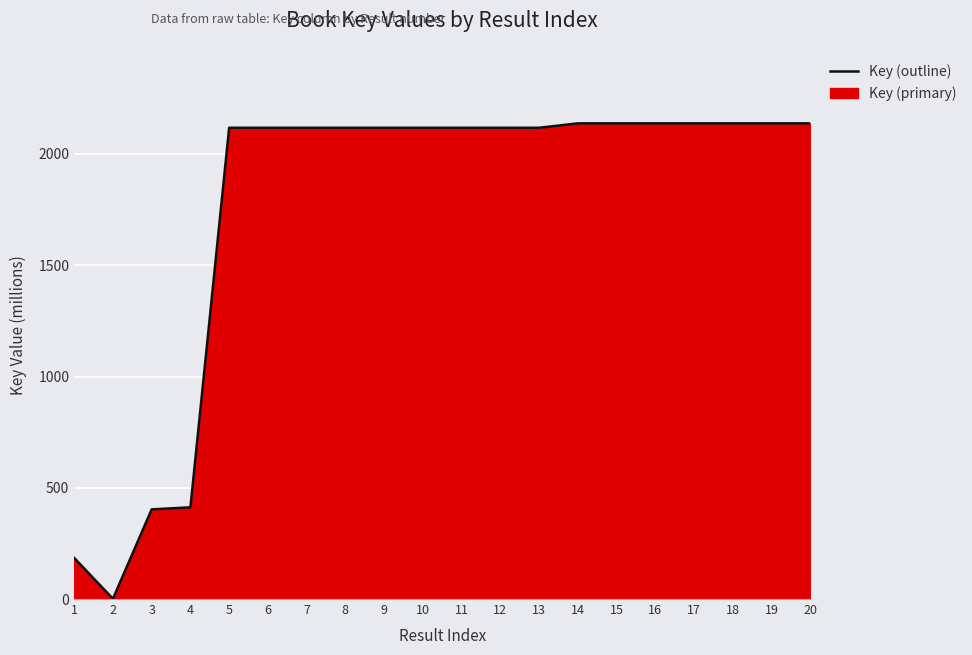

True or false: the data shows 2117.8 at 5.

True